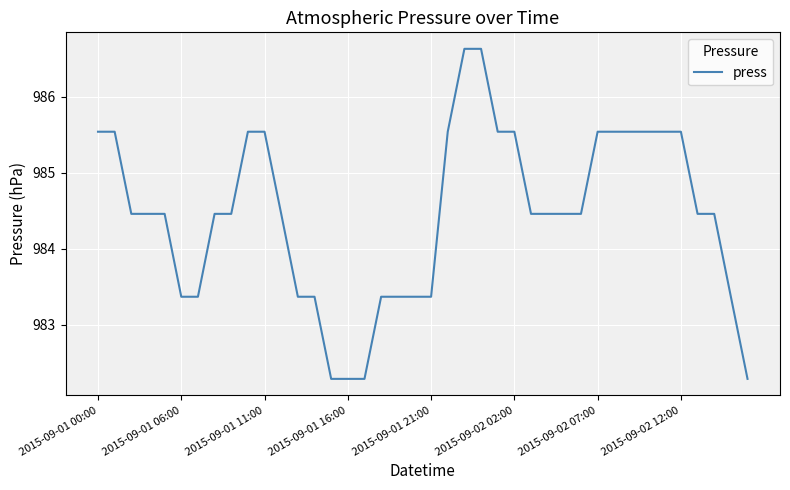

What is the difference between the maximum and minimum values?

4.3